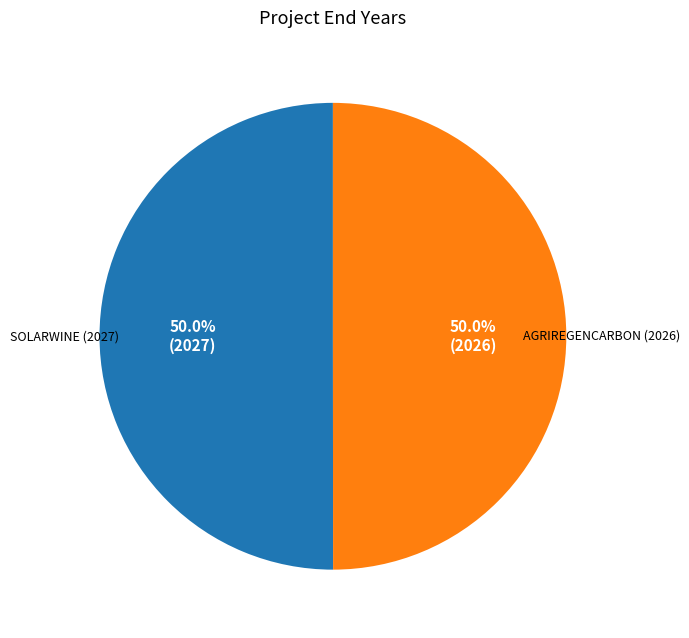

What is the ratio of the value at AGRIREGENCARBON (2026) to the value at SOLARWINE (2027)?

1.0